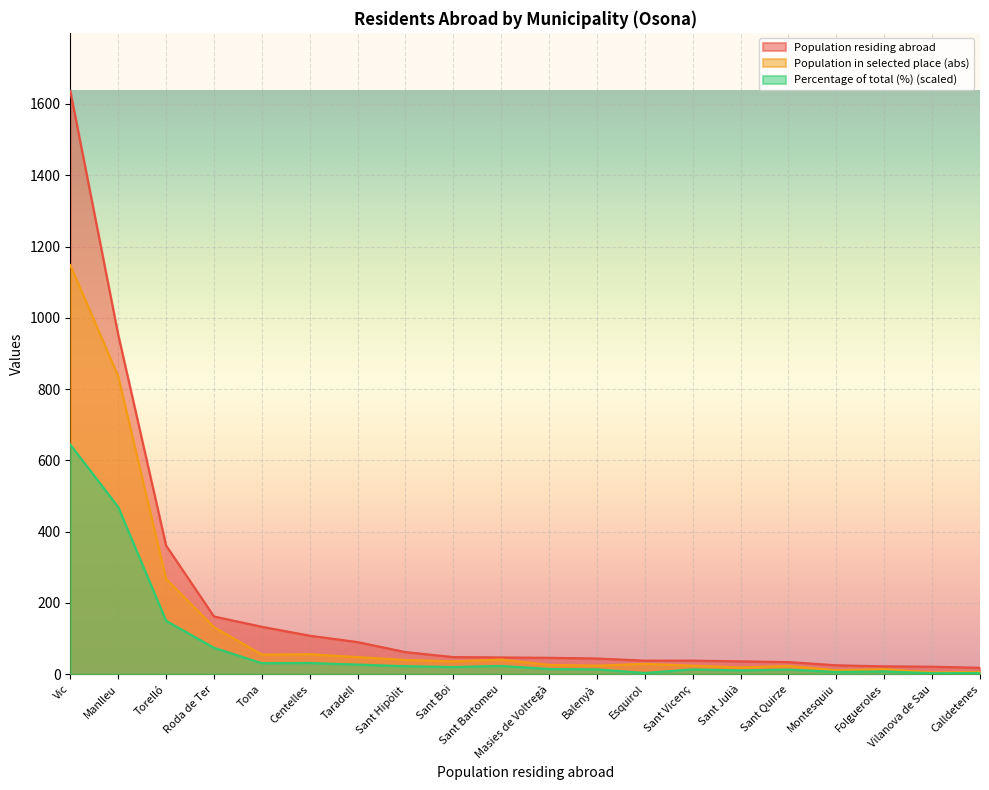

At which label does Population in selected place (abs) first exceed 36?

Vic